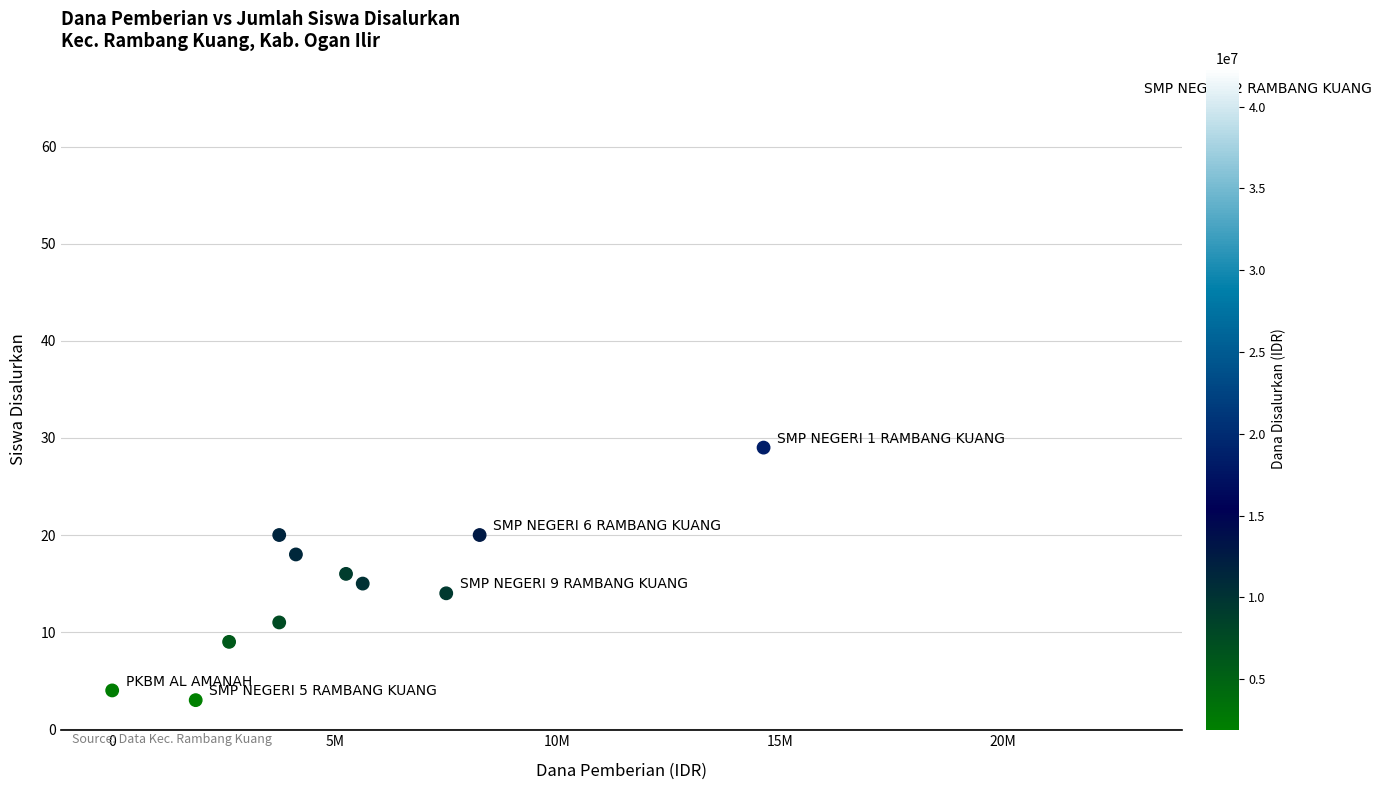

What Y value in the scatter plot is closest to 34?

29